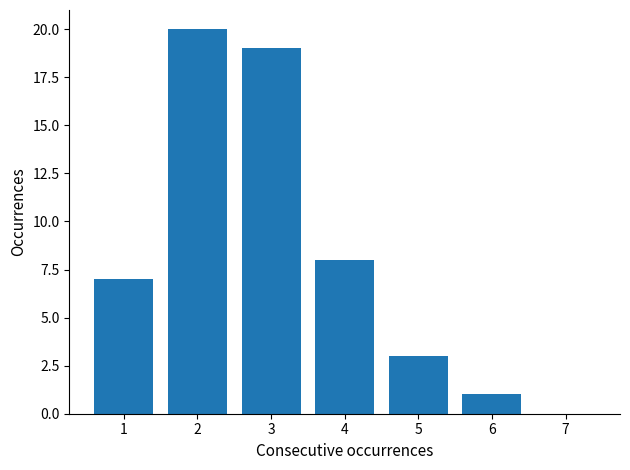

Reading left to right, extract all data points from this chart.

1=7	2=20	3=19	4=8	5=3	6=1	7=0